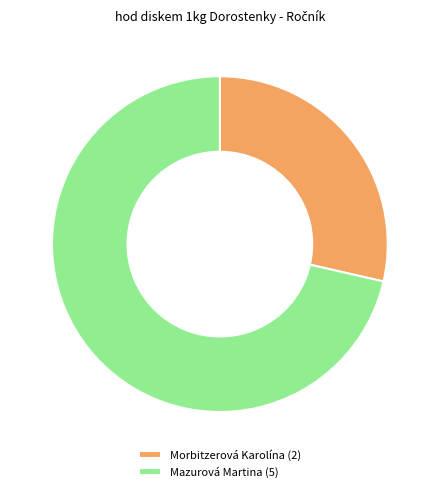

Is the sum of Mazurová Martina (5) and Morbitzerová Karolína (2) greater than half?

Yes